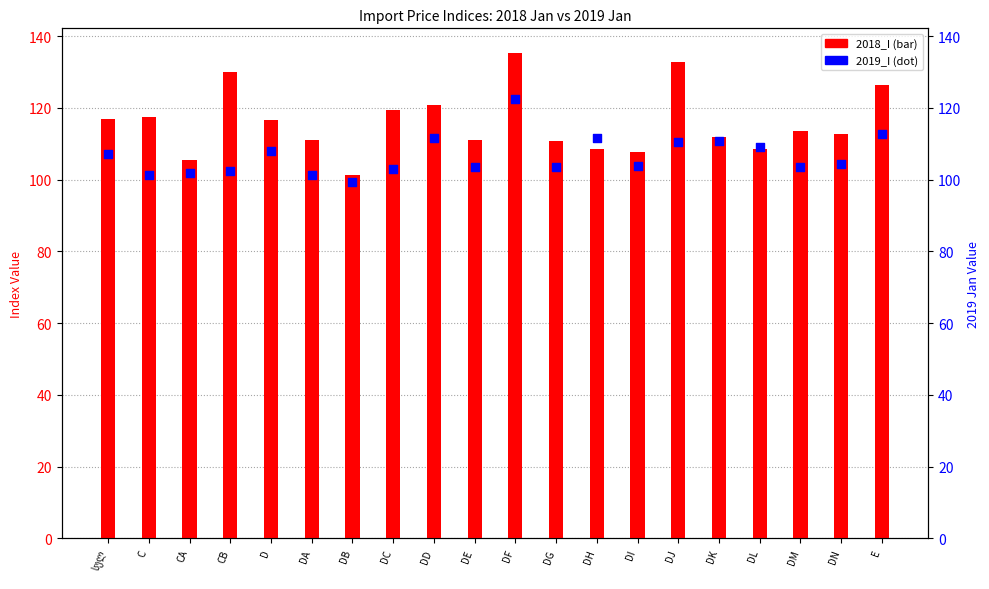

What is the total value across all series at D?

224.6